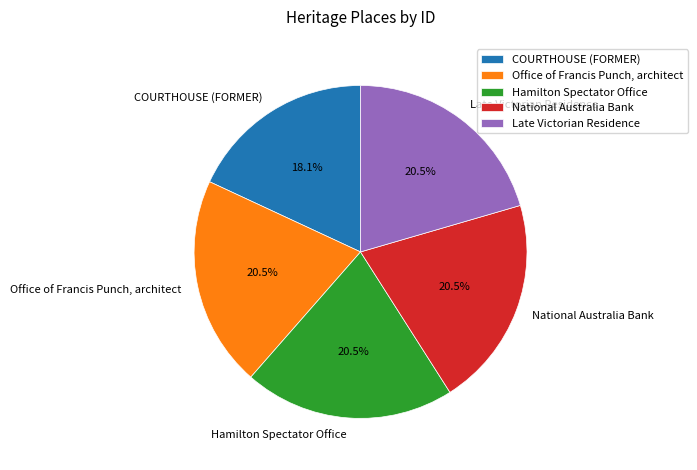

Is Late Victorian Residence the majority of the pie?

No